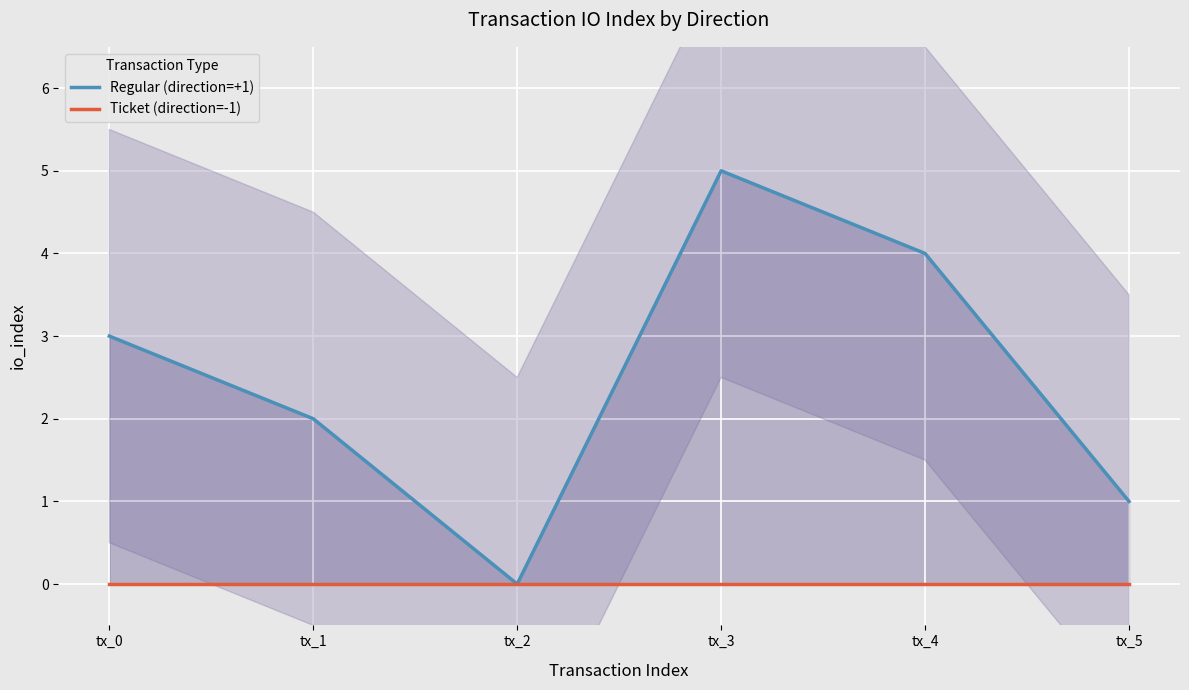

What are all the series names shown in the legend?

Regular (direction=+1), Ticket (direction=-1)